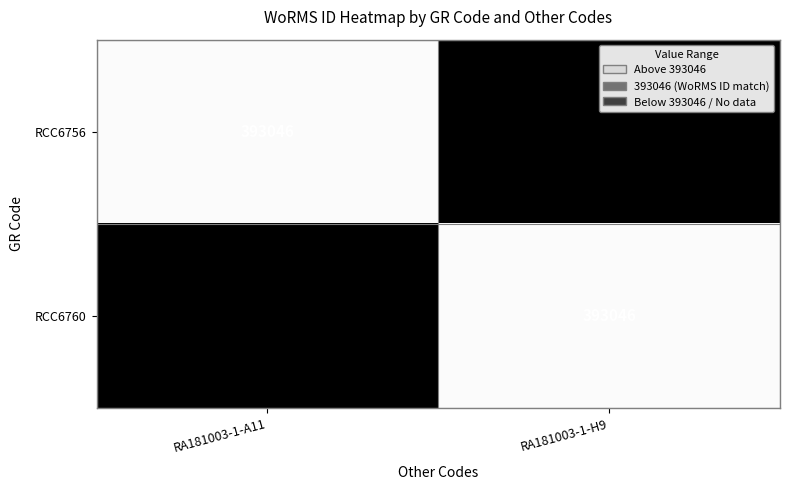

The value of RCC6756 at RA181003-1-A11 is 142525. True or false?

False